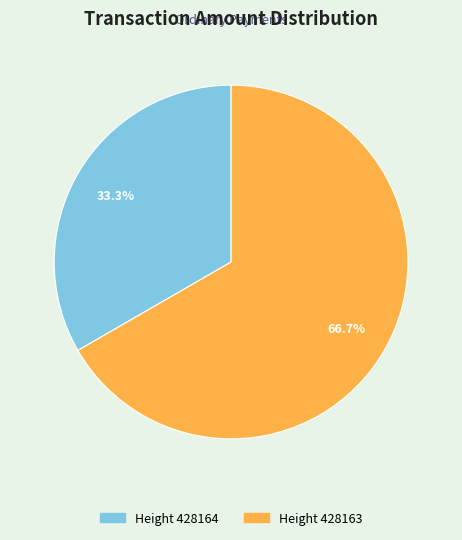

Is there a majority slice in this chart?

Yes